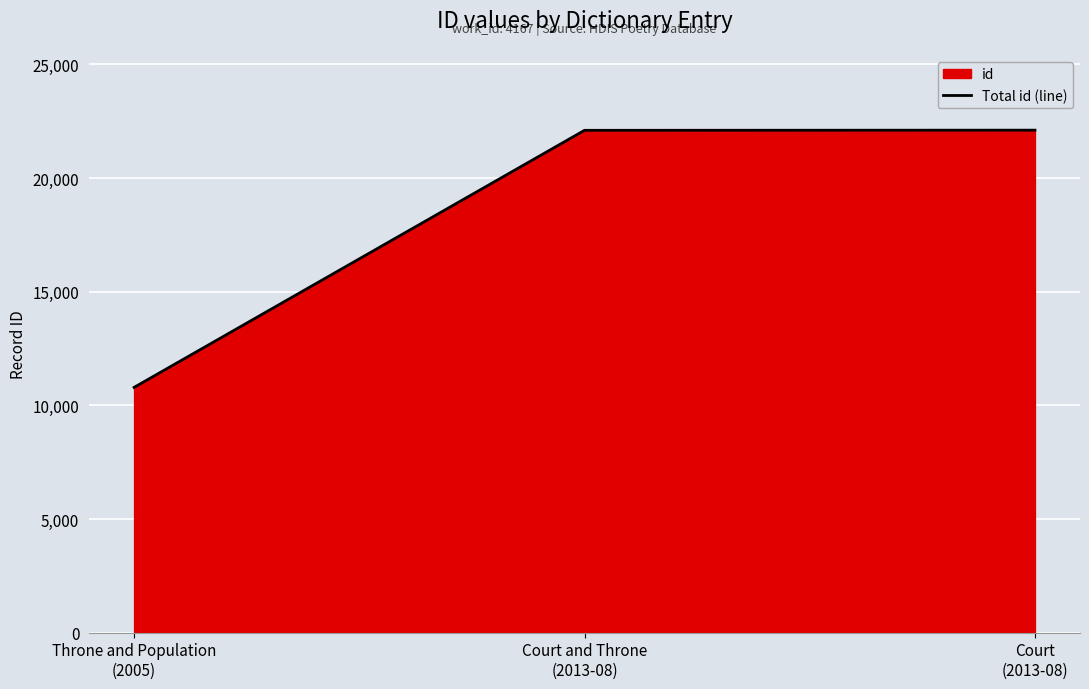

Reading right to left, extract all data points from this chart.

Court
(2013-08)=22111	Court and Throne
(2013-08)=22104	Throne and Population
(2005)=10793